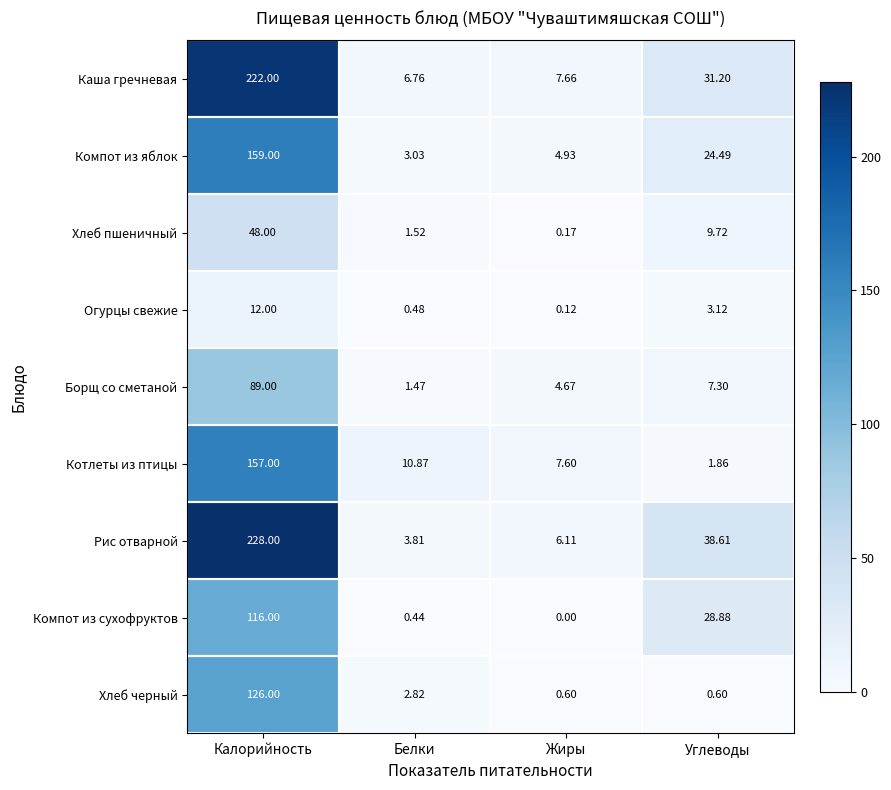

Rank the categories by Огурцы свежие value from lowest to highest.

Жиры, Белки, Углеводы, Калорийность